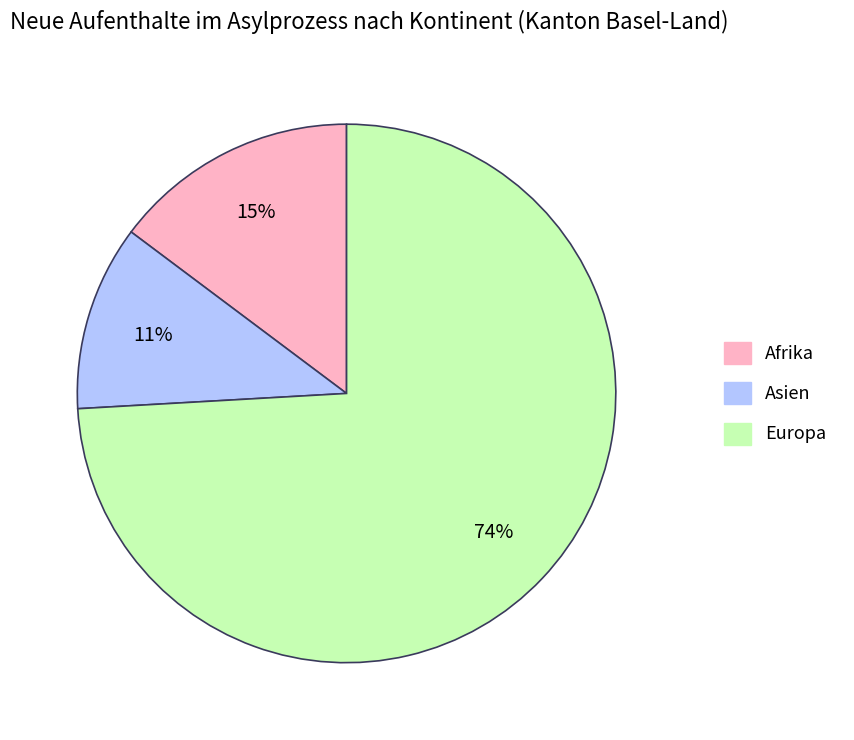

To the nearest percent, what is the difference between the largest and smallest slice percentages?

63%